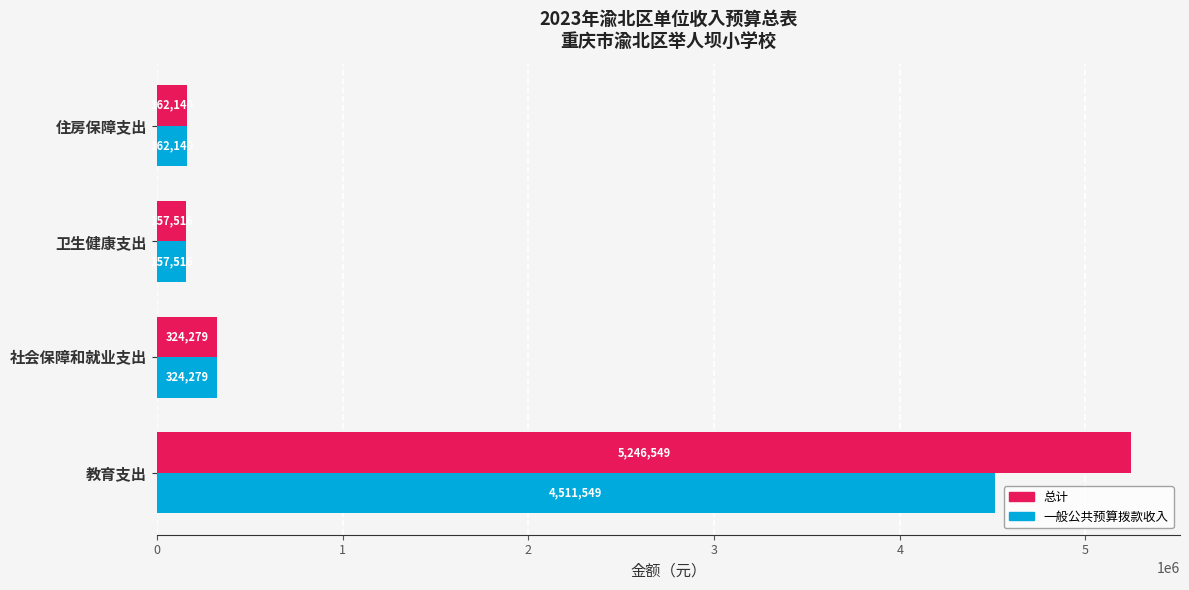

Which series changed the most between 教育支出 and 卫生健康支出?

总计